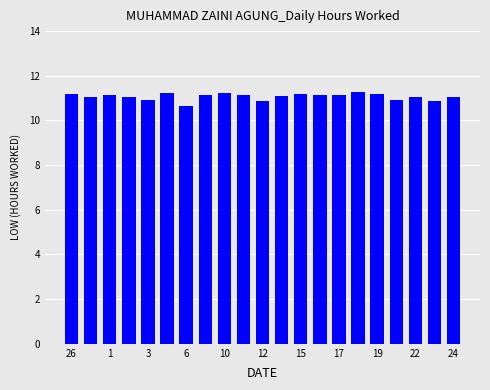

What is the sum of all values?

232.4